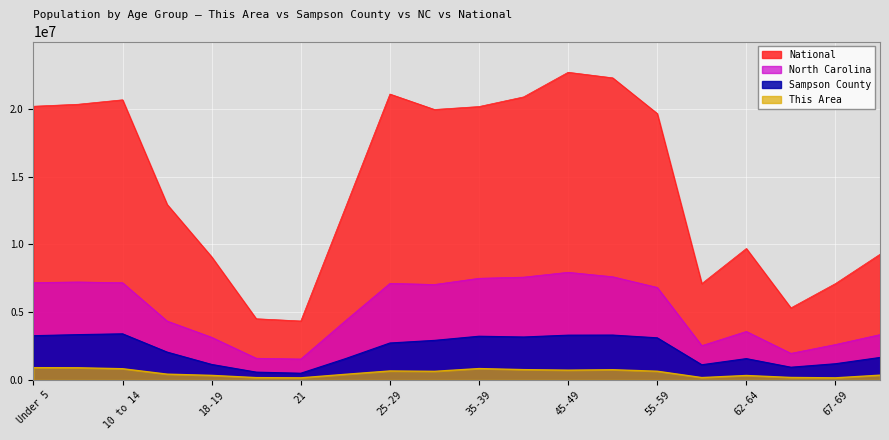

What is the smallest value displayed?

157288.9